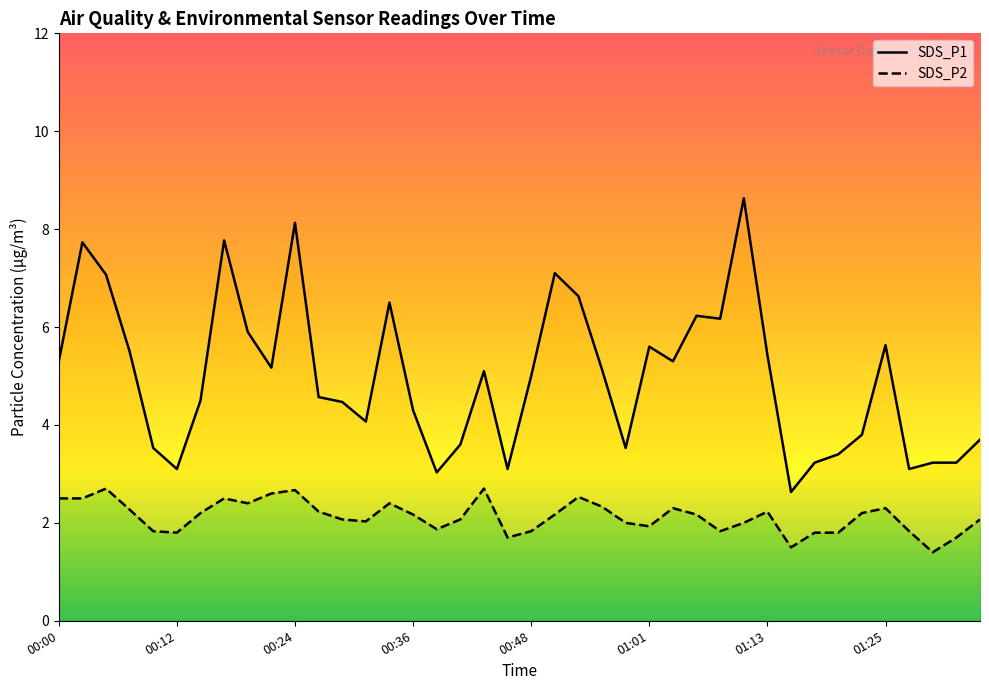

The value of SDS_P2 at 00:41 is 2.9. True or false?

False